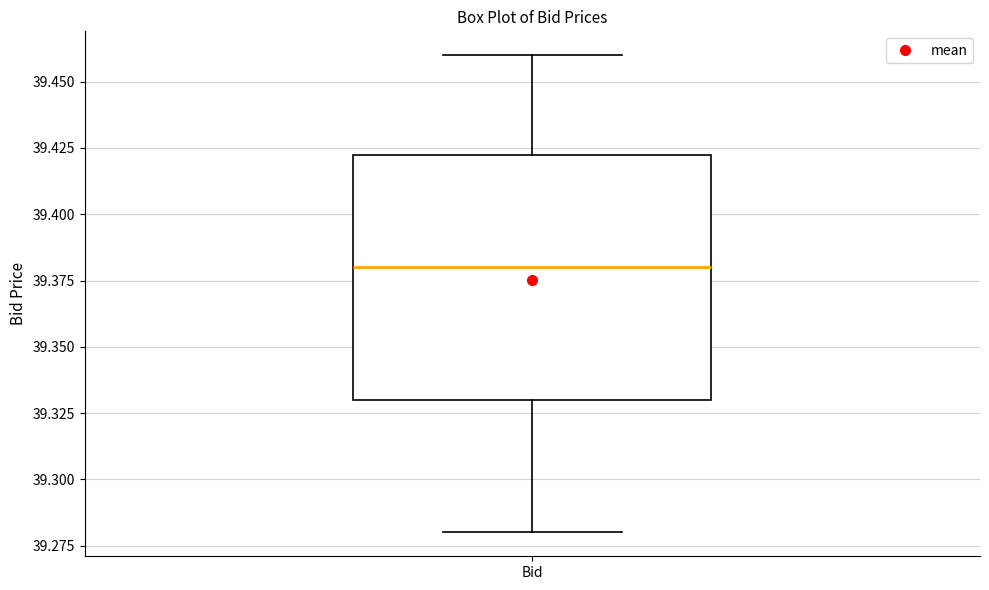

Read this box plot against the y-axis: the position of the median line, the range covered by the box, and the ends of both whiskers. The values are not printed on the chart, so give them approximately, as read against the axis.

median 39.380, box 39.330 to 39.425, whiskers 39.280 to 39.460